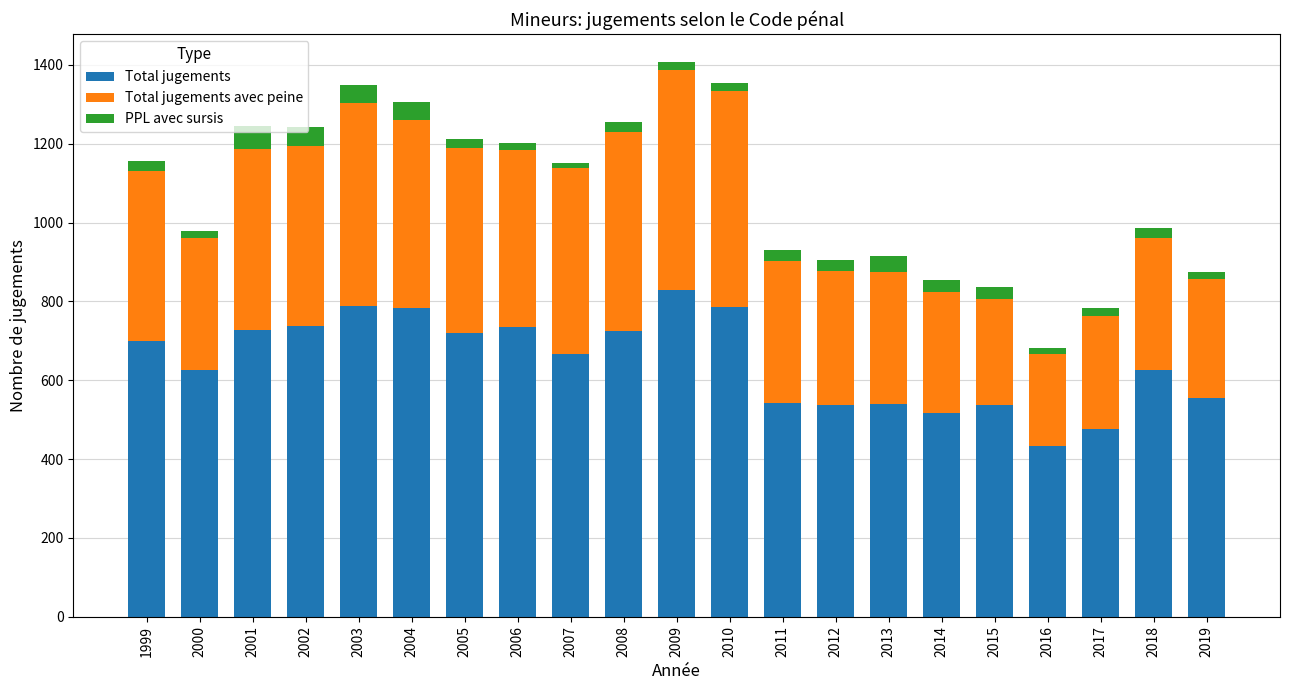

What is the sum of the Total jugements values at 2004 and 2001?

1510